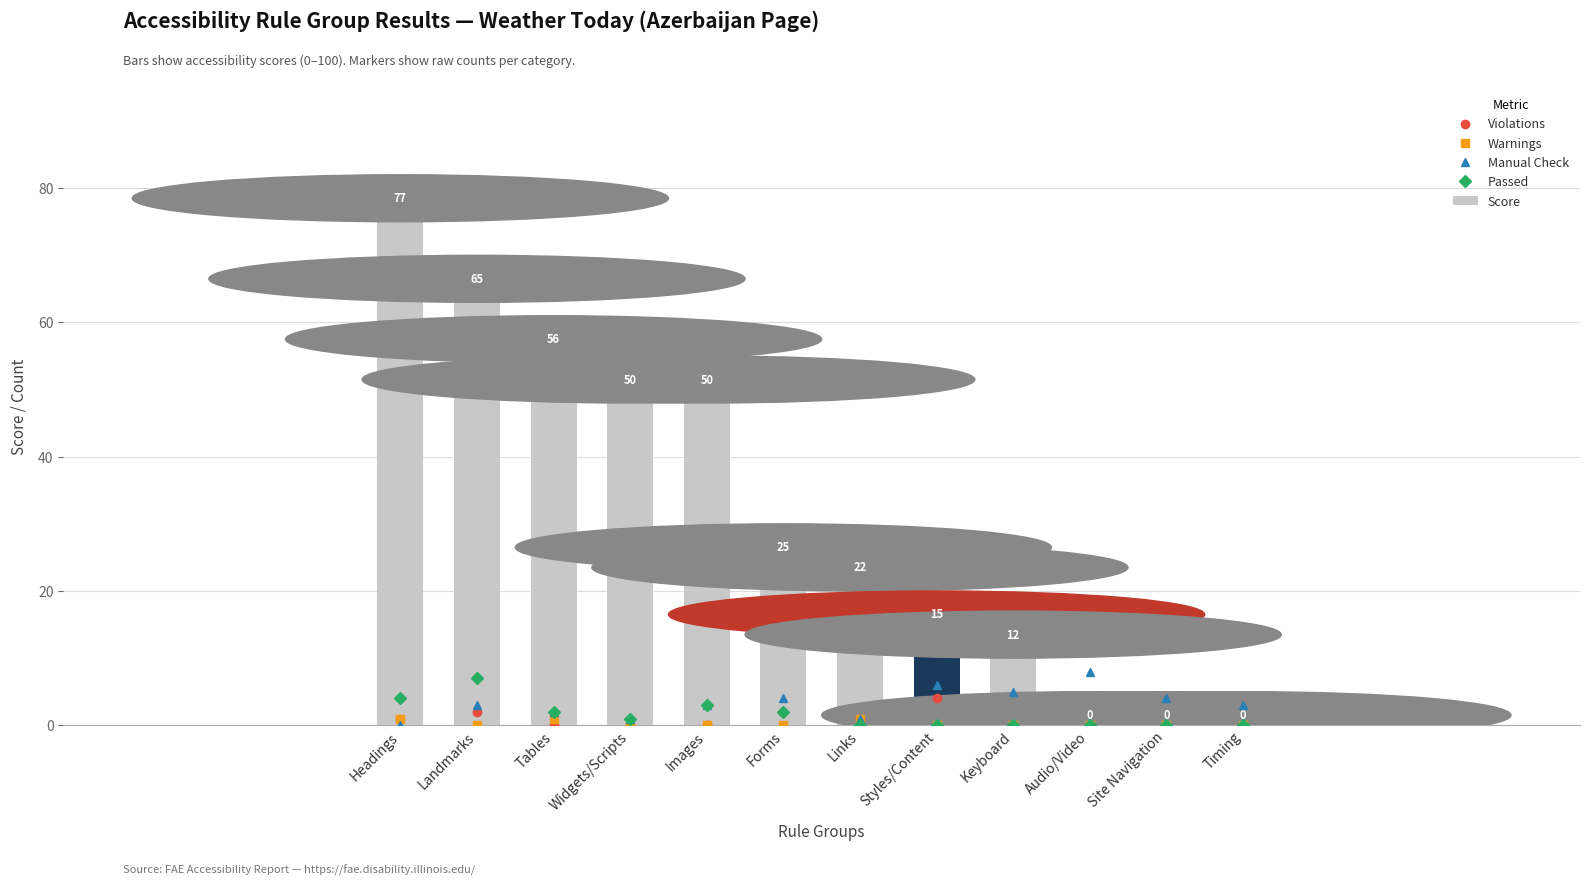

Count the number of categories in the chart.

12